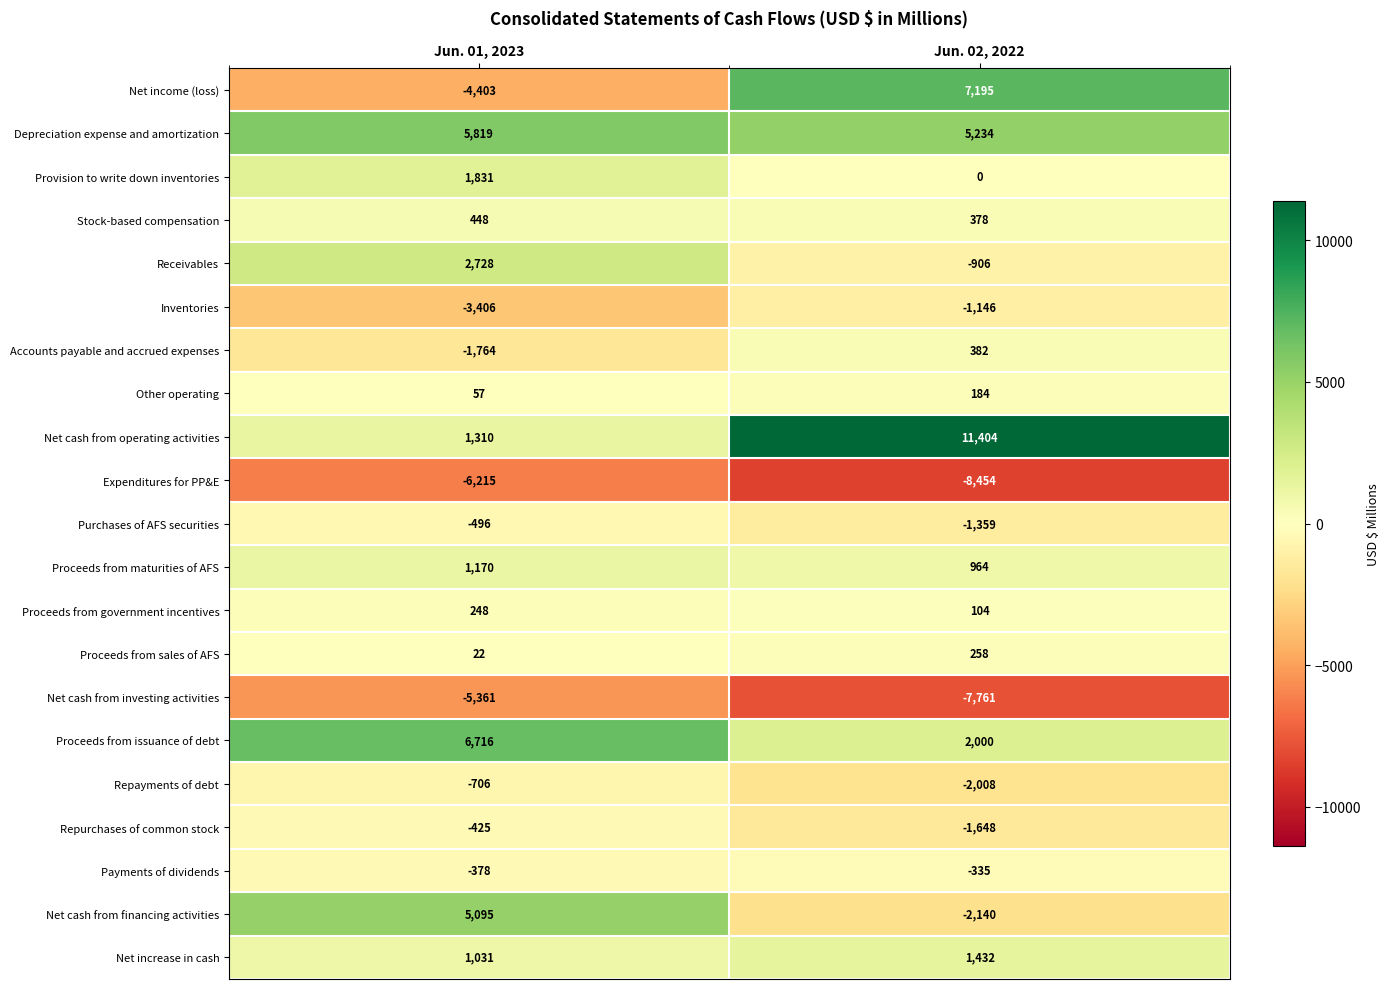

List the series in order of their peak value, highest first.

Net cash from operating activities, Net income (loss), Proceeds from issuance of debt, Depreciation expense and amortization, Net cash from financing activities, Receivables, Provision to write down inventories, Net increase in cash, Proceeds from maturities of AFS, Stock-based compensation, Accounts payable and accrued expenses, Proceeds from sales of AFS, Proceeds from government incentives, Other operating, Payments of dividends, Repurchases of common stock, Purchases of AFS securities, Repayments of debt, Inventories, Net cash from investing activities, Expenditures for PP&E